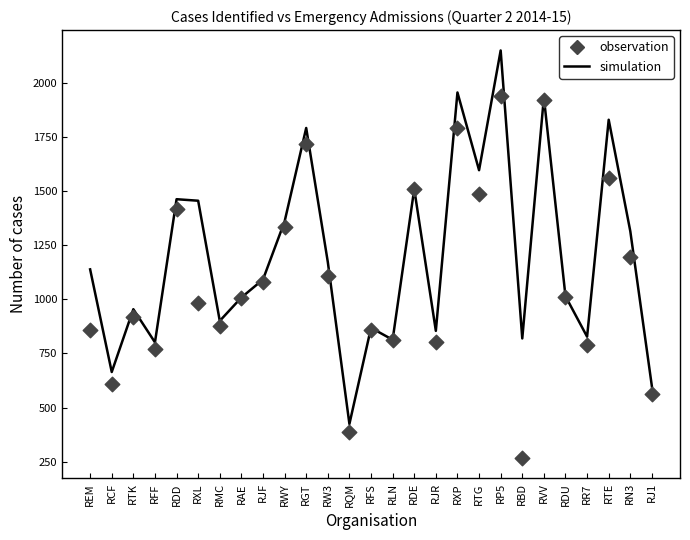

What are all the series names shown in the legend?

simulation, observation